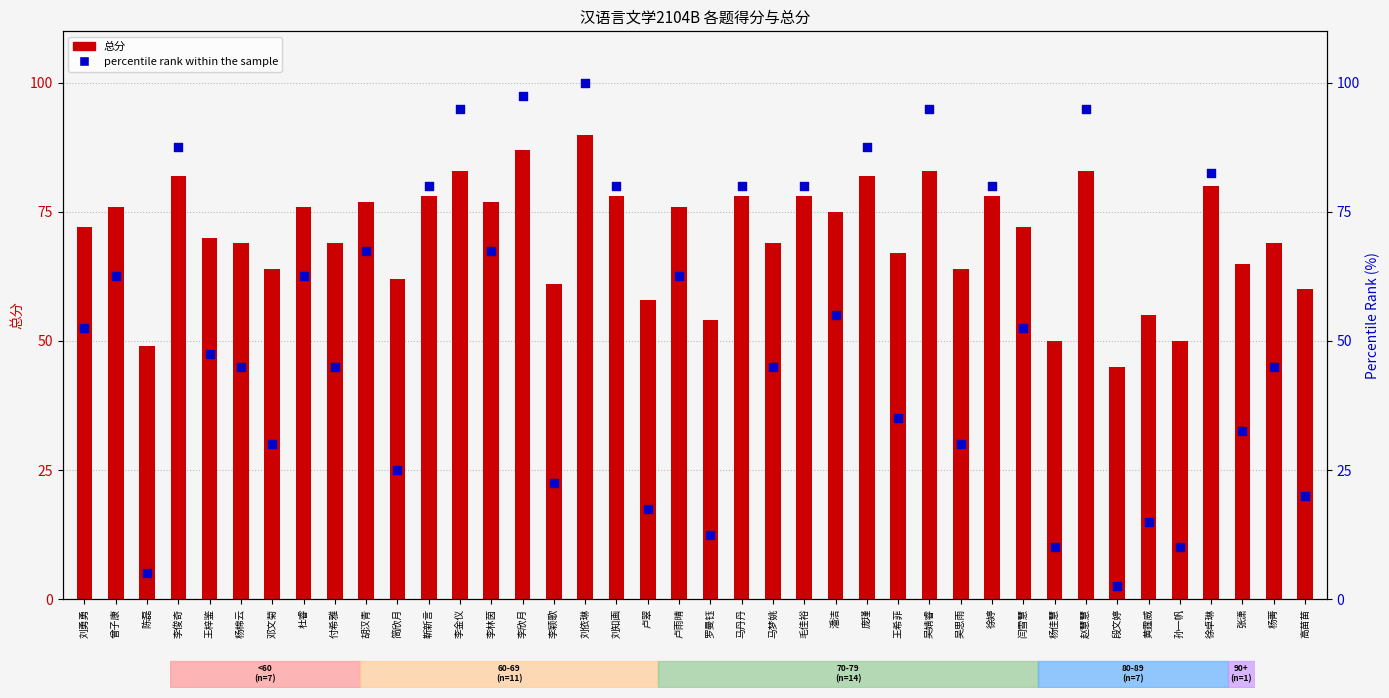

What are all the series names shown in the legend?

总分, percentile rank within the sample